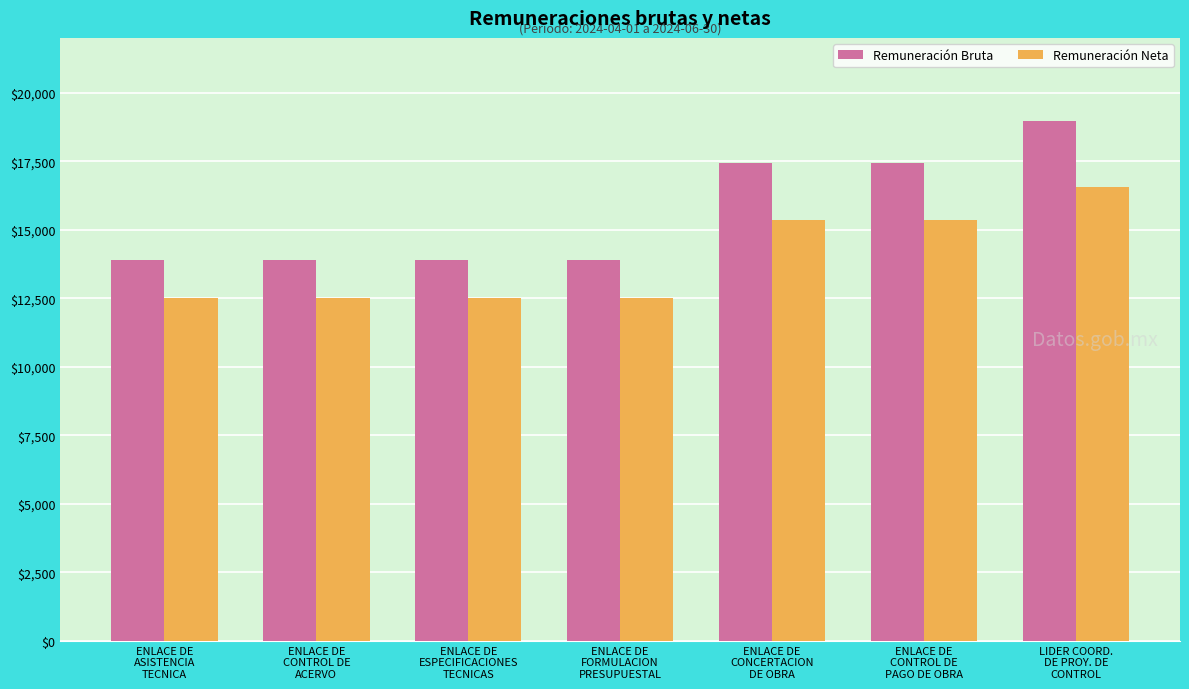

At how many categories does at least one series exceed 14460?

3